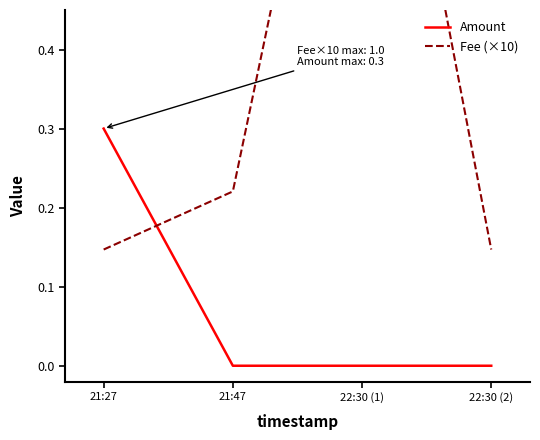

How many intersections are there between Amount and Fee (×10)?

1